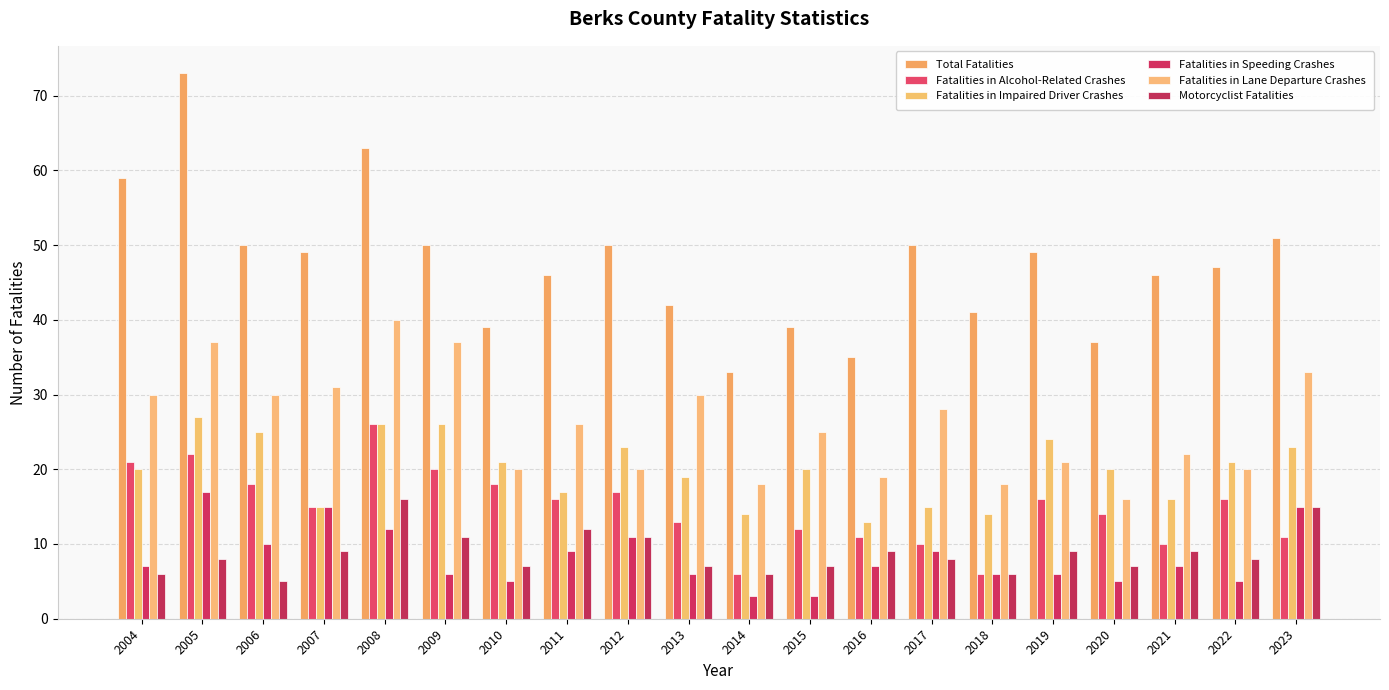

Which series has the largest total across all categories?

Total Fatalities